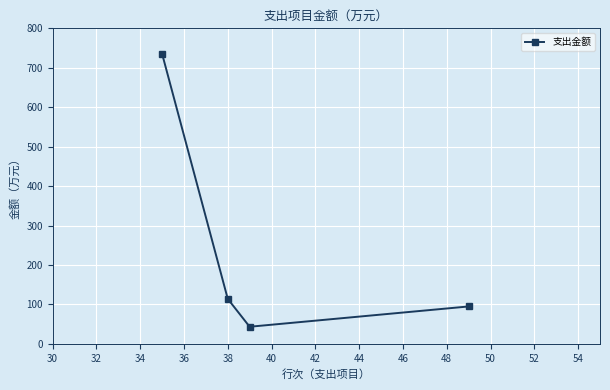

How many points are lower than both their immediate neighbors (excluding endpoints)?

1